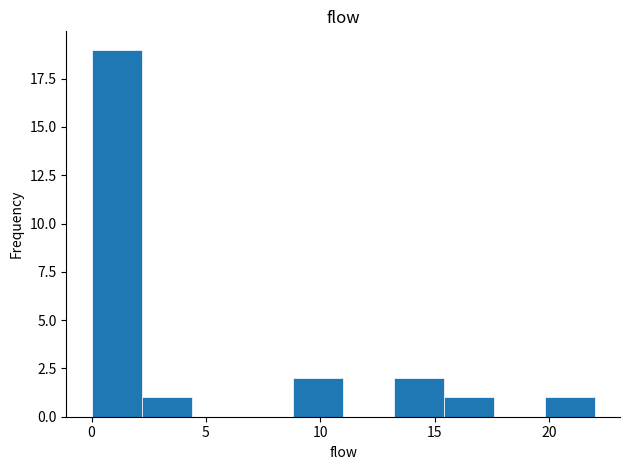

Reading left to right, transcribe this chart: for each bar, give the range it covers on the x-axis and its height. Neither the bar edges nor the heights are printed on the chart, so give them approximately, as read against the axes.

0.0 to 2.2: 19
2.2 to 4.4: 1
4.4 to 6.6: 0
6.6 to 8.8: 0
8.8 to 11.0: 2
11.0 to 13.2: 0
13.2 to 15.4: 2
15.4 to 17.6: 1
17.6 to 19.8: 0
19.8 to 22.0: 1